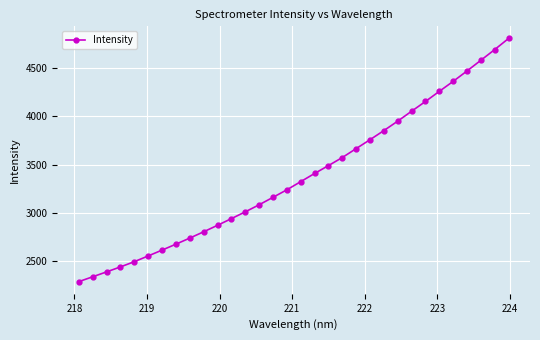

What is the sum of all values?

108030.8